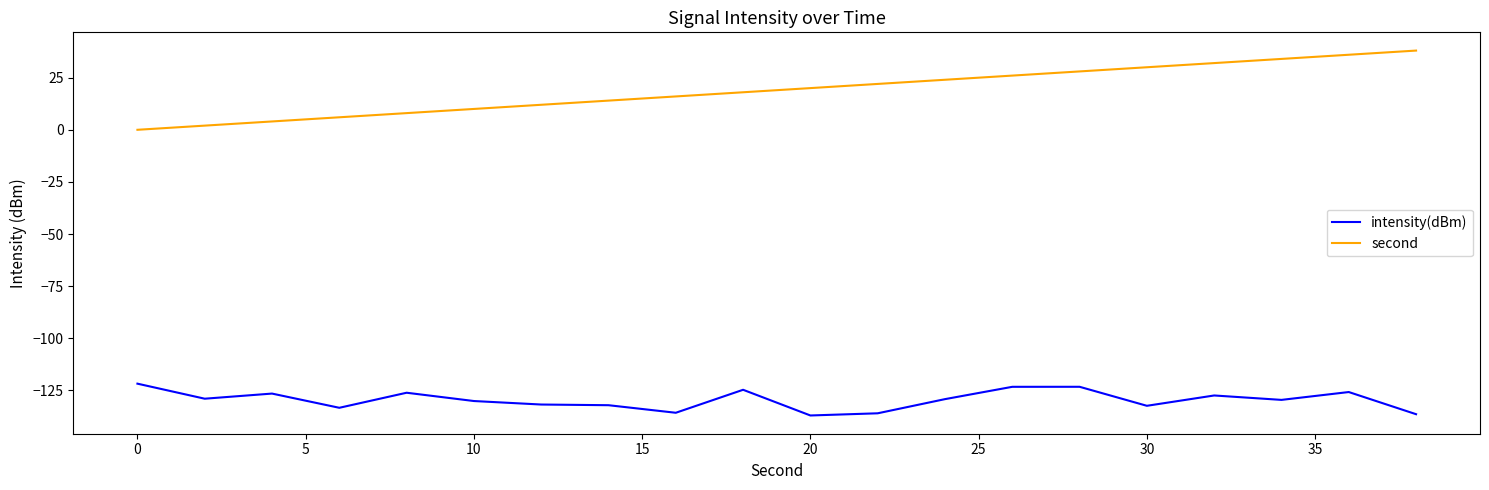

How many series are shown in this chart?

2